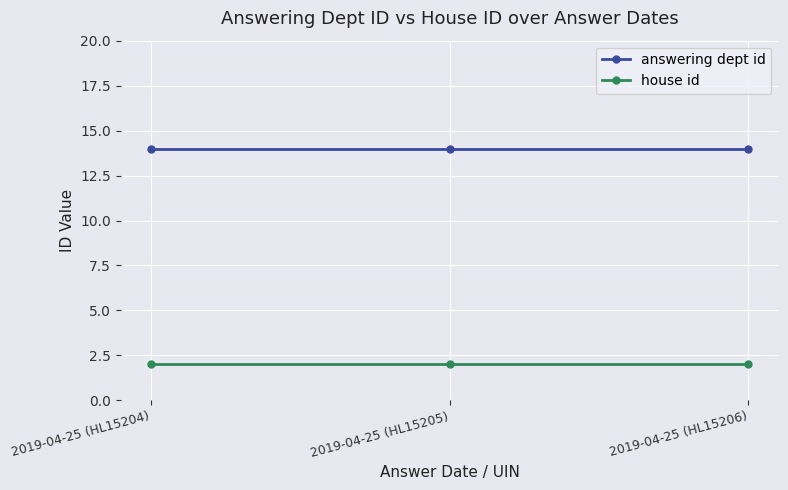

What is the label of the 2nd point from the right?

2019-04-25 (HL15205)